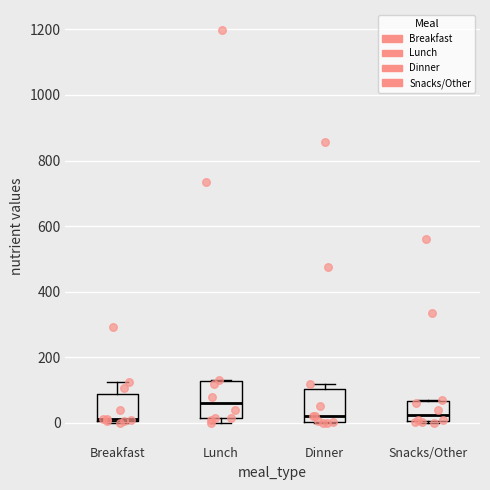

Reading left to right, transcribe this box plot: for each box, give where its median line is, the range the box spans, and where its two whiskers end, as read against the y-axis. The values are not printed on the chart, so give them approximately, as read against the axis.

Breakfast: median 20 (drawn on the box's lower edge), box 0 to 80, whiskers 0 (just below the box's lower edge) to 120
Lunch: median 60, box 20 to 120, whiskers 0 to 140
Dinner: median 20, box 0 to 100, whiskers 0 to 120
Snacks/Other: median 20, box 0 to 60, whiskers 0 to 60